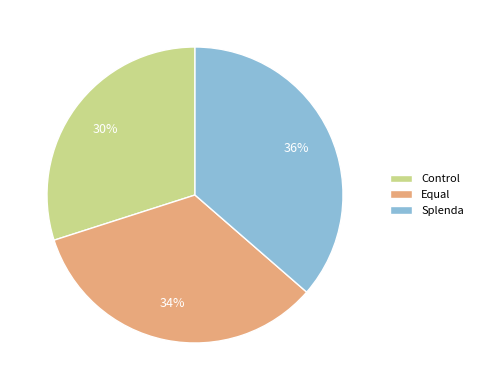

To the nearest percent, what is the average slice percentage?

33%